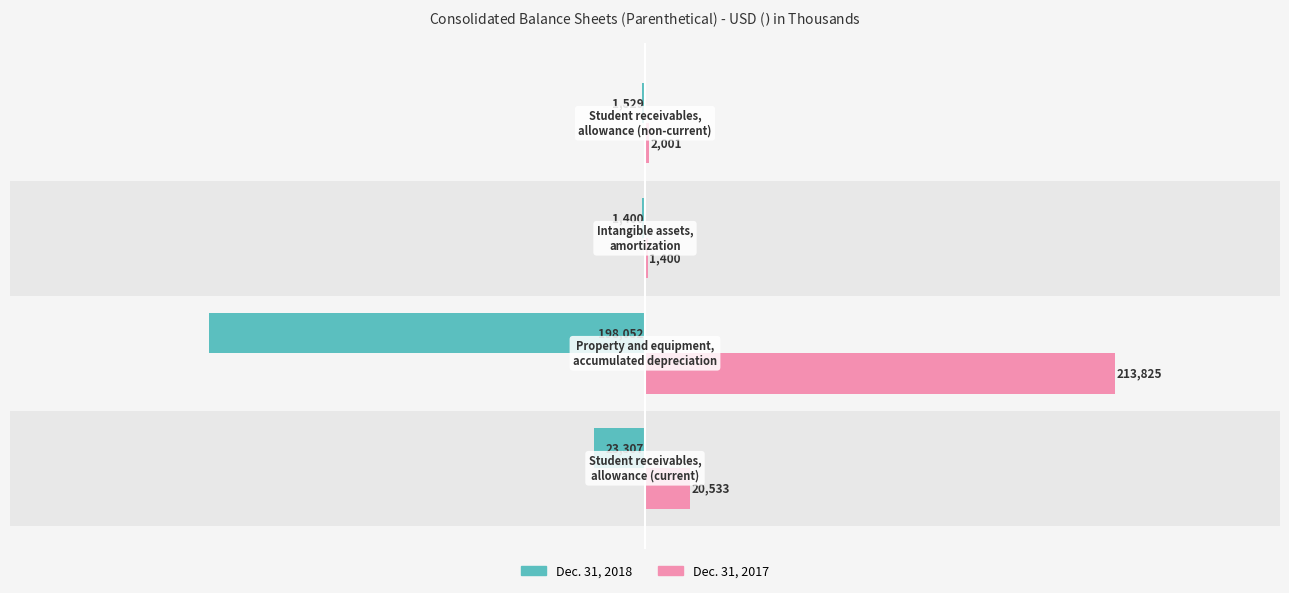

How many values in the Dec. 31, 2018 series exceed -1529?

1